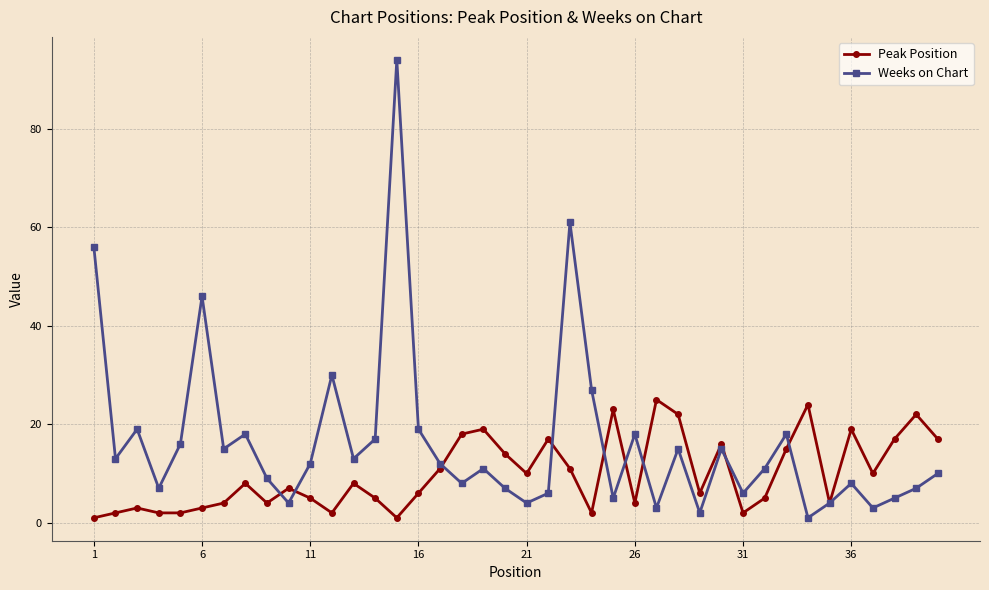

True or false: Weeks on Chart has more than 1 points higher than both neighbors.

True